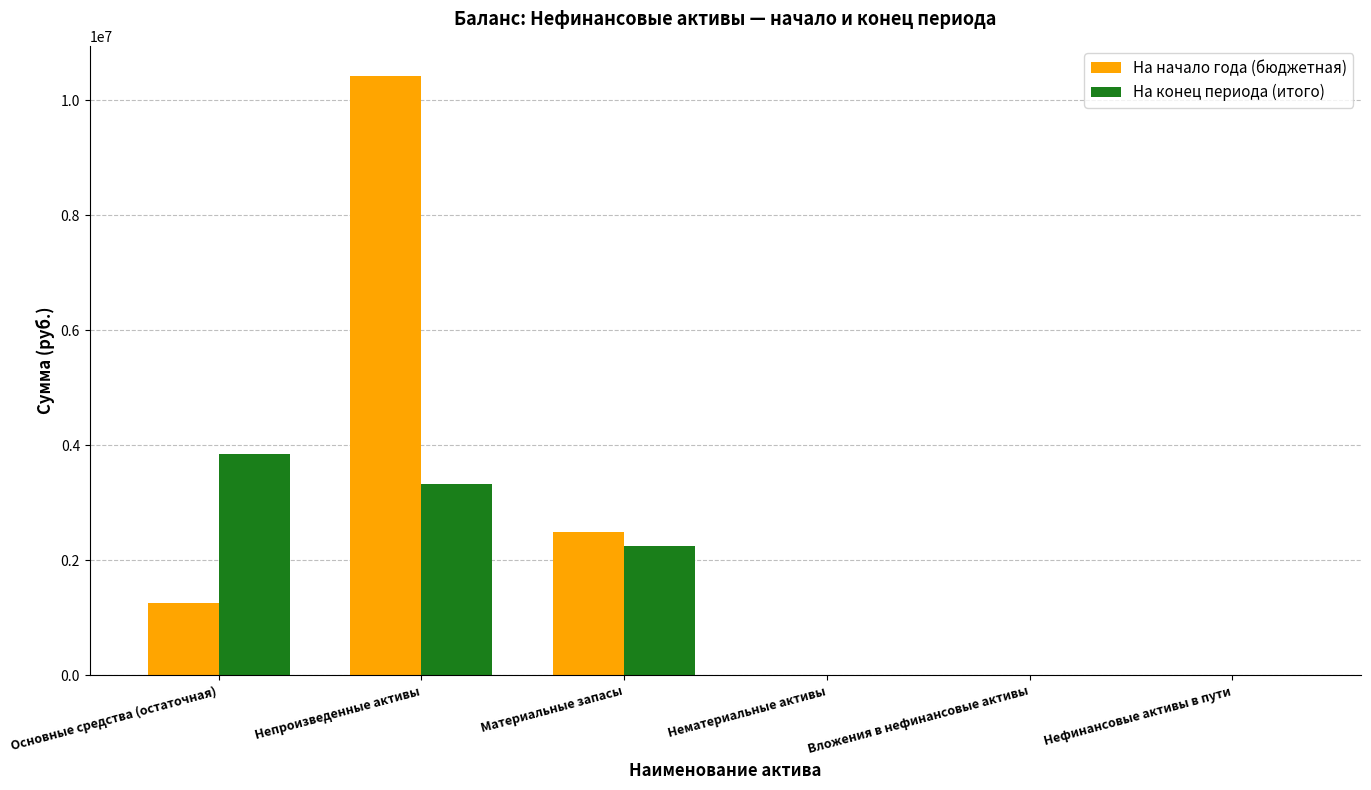

Is the value of На начало года (бюджетная) at Материальные запасы greater than the value of На конец периода (итого) at Основные средства (остаточная)?

No